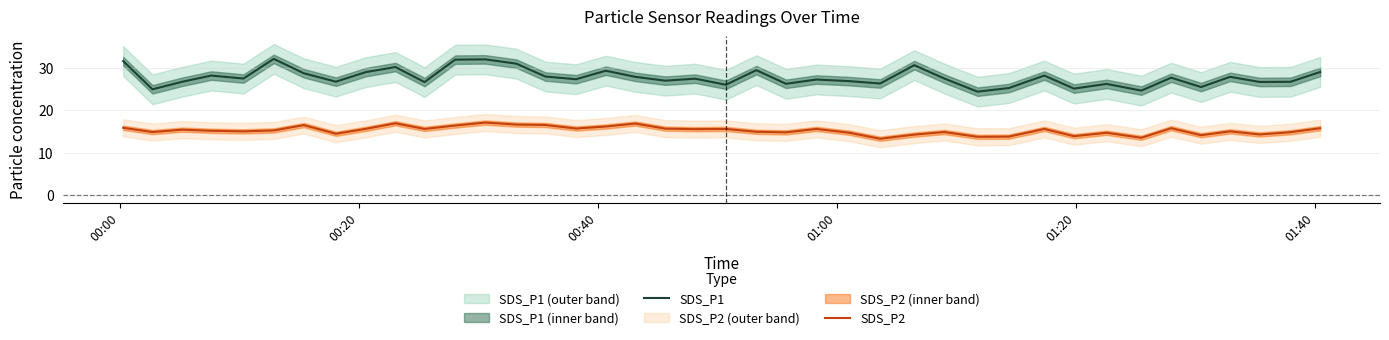

List the series in order of their peak value, lowest first.

SDS_P2, SDS_P1